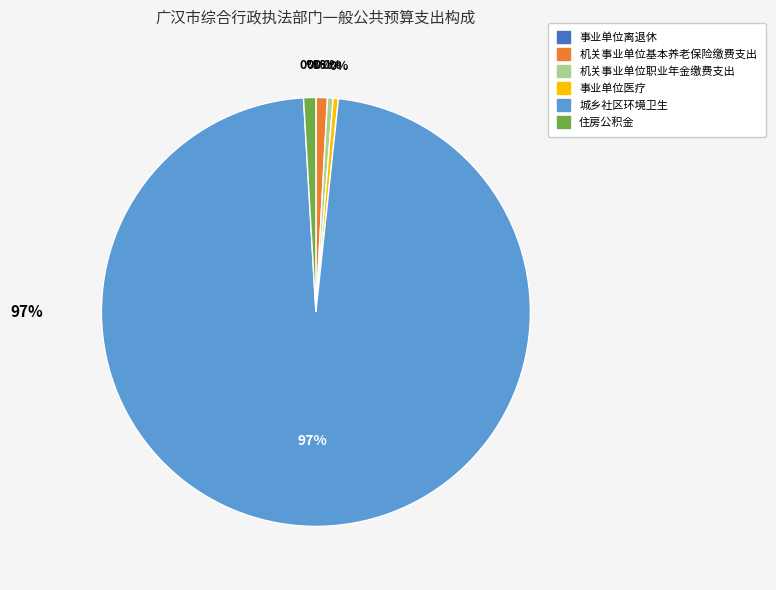

Which category has the biggest portion of the pie?

城乡社区环境卫生